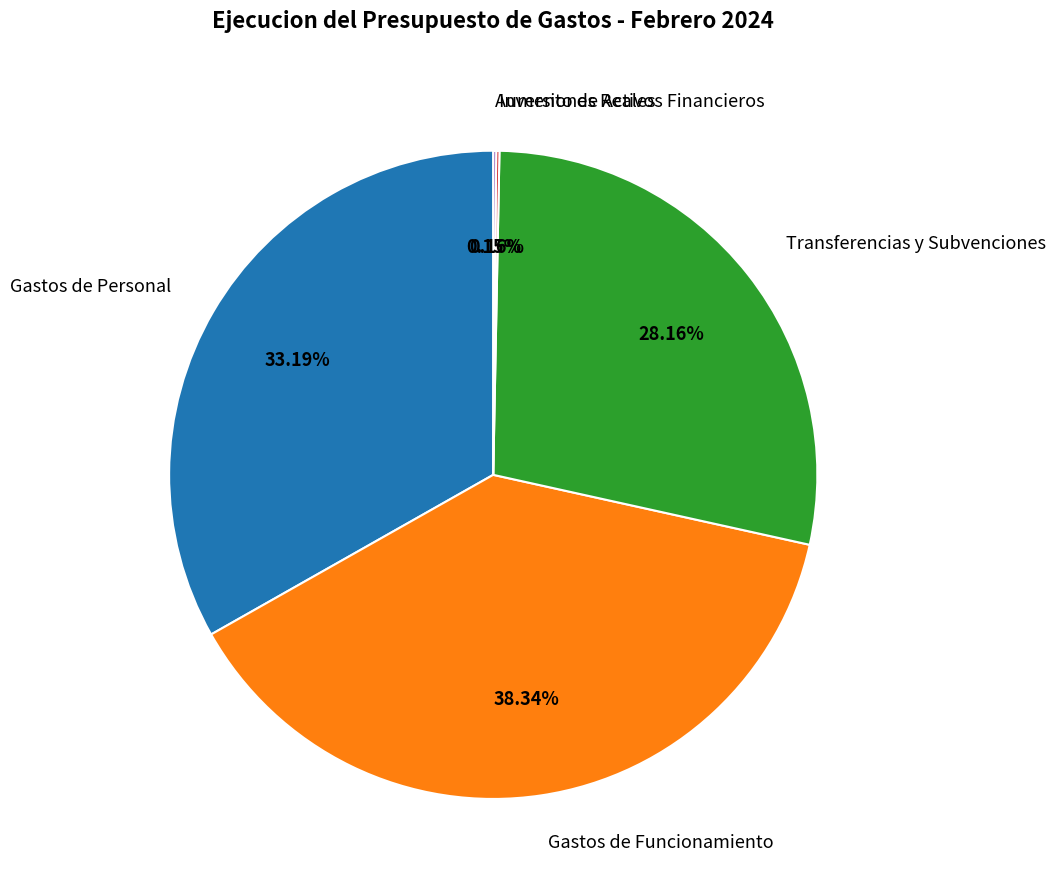

What percentage is the Gastos de Funcionamiento slice, to the nearest percent?

38%